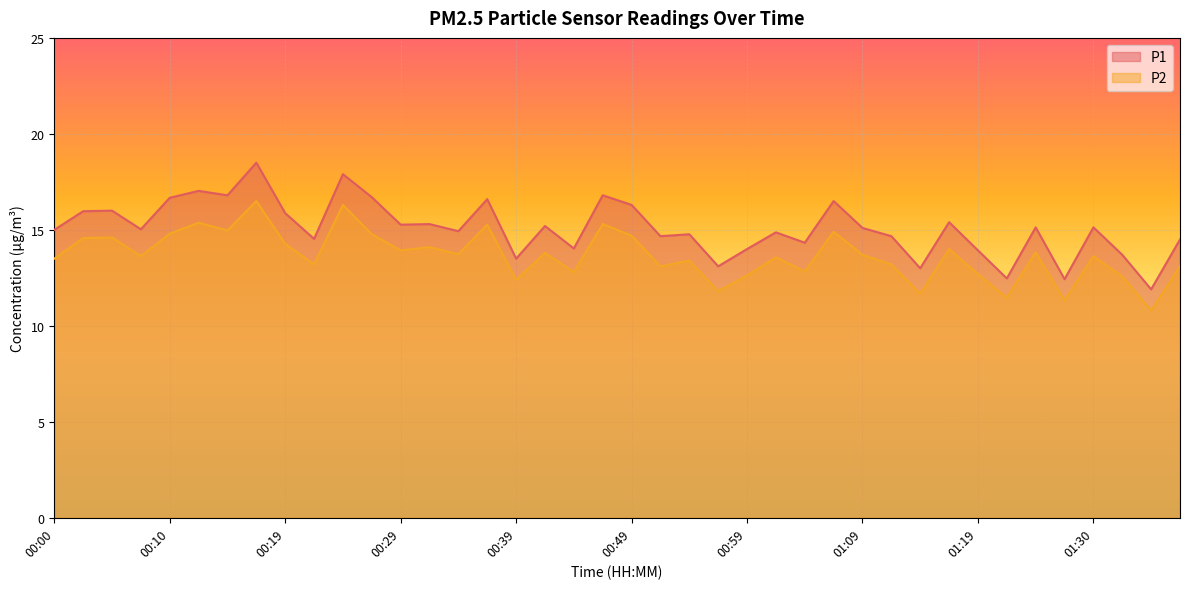

In P1, how many points are lower than both neighbors (excluding endpoints)?

14